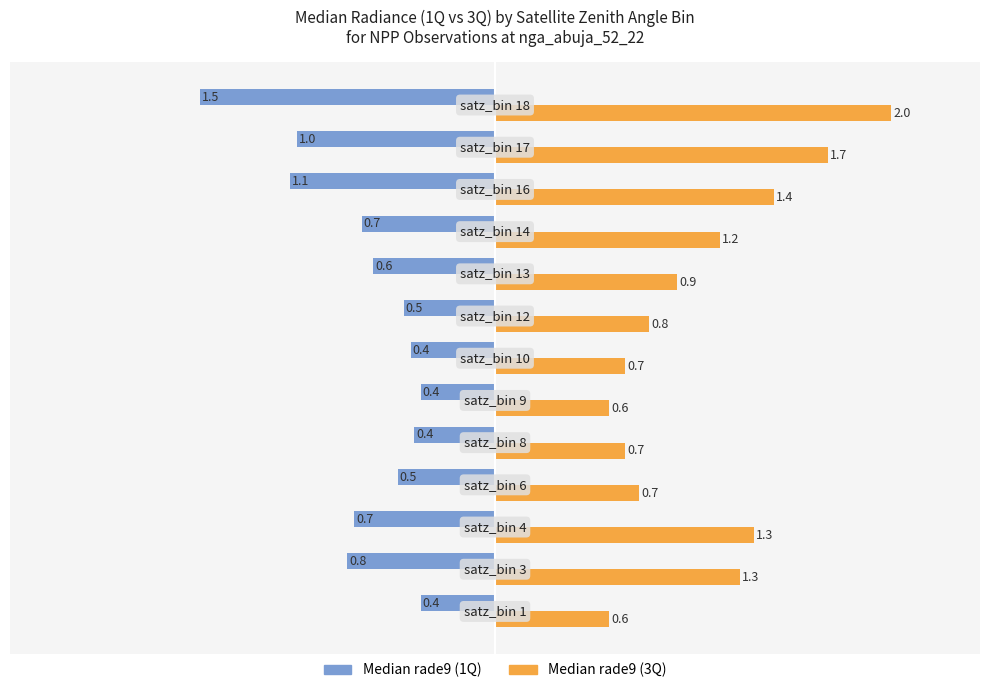

What is the difference between the second highest and minimum values in the Median rade9 (1Q) series?

1.1